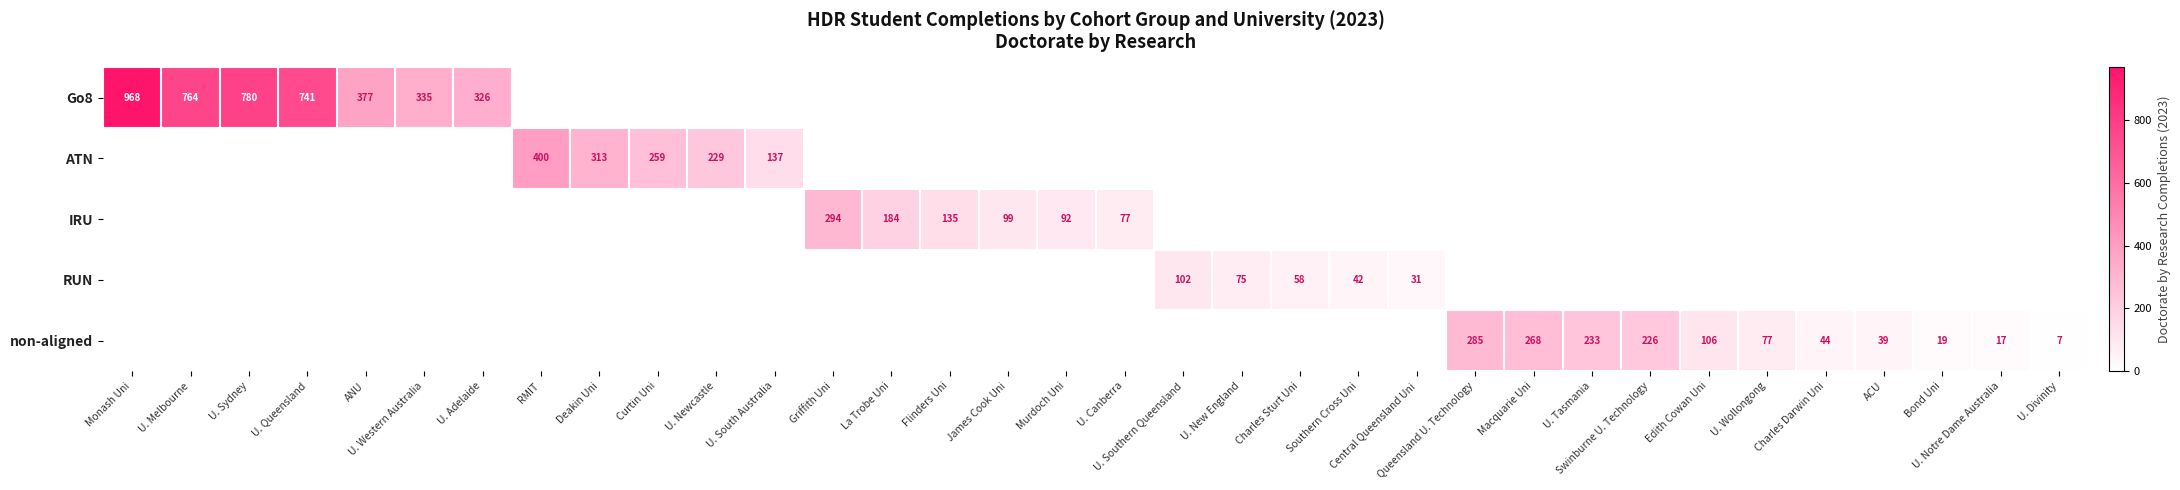

At which category is the sum across all series the highest?

Monash Uni